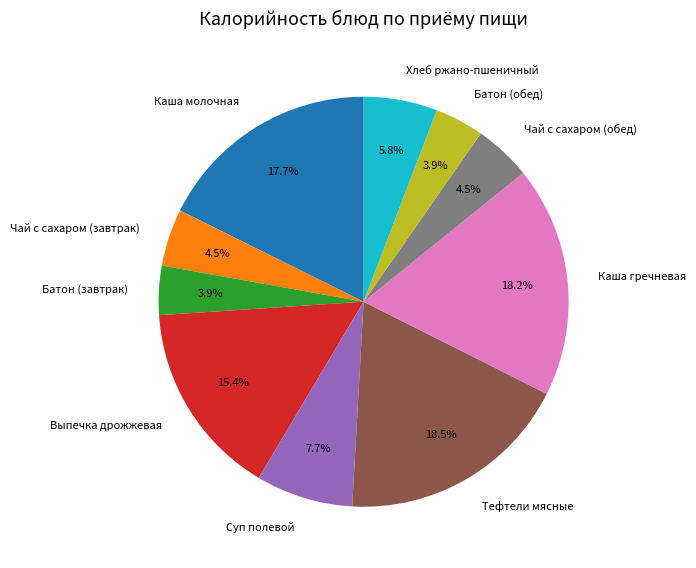

Is it true that Батон (завтрак) is 4% of the pie?

True